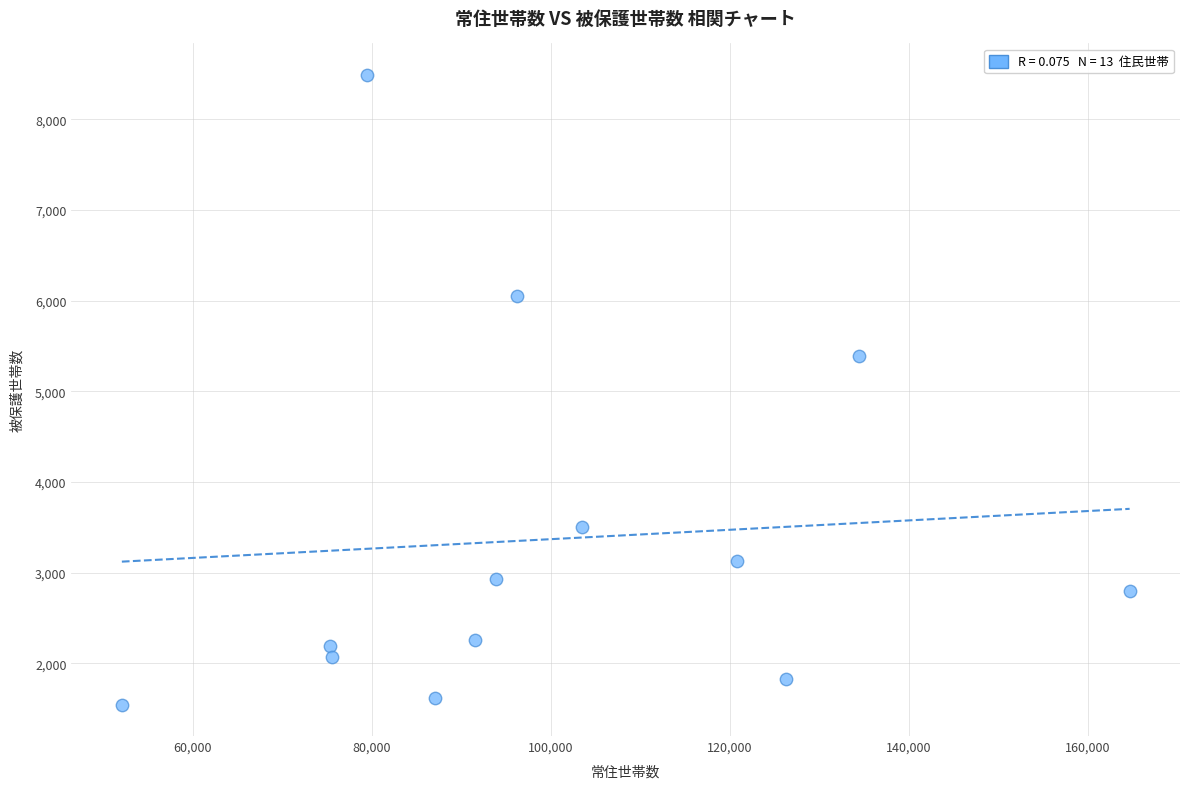

What is the range of X values (max minus min)?

112651